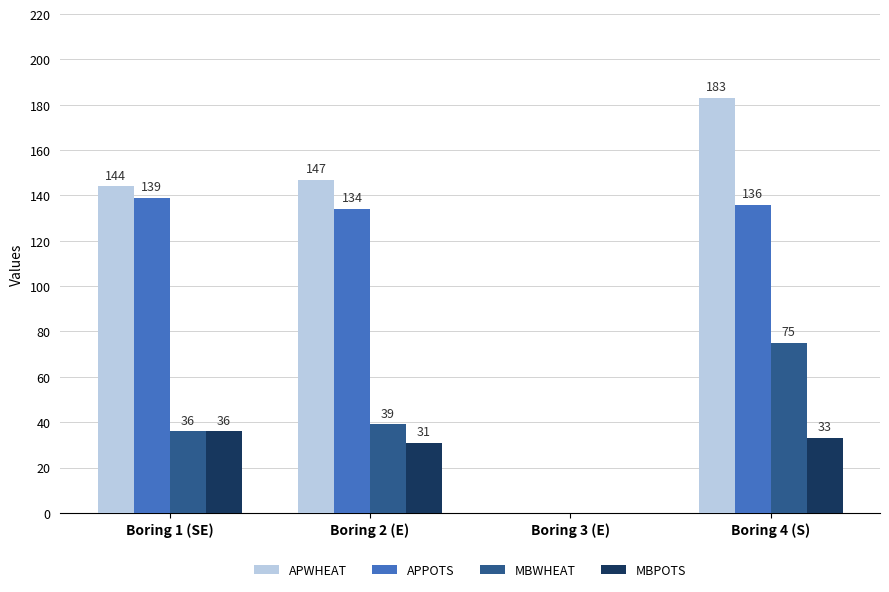

At which category does the chart reach its peak across all series?

Boring 4 (S)